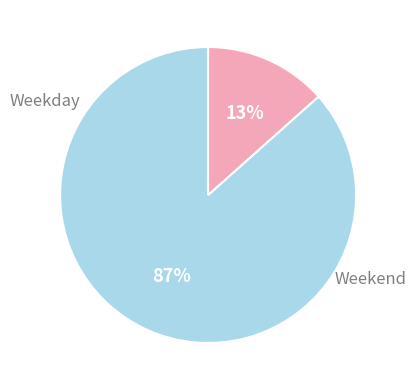

Is there a majority slice in this chart?

Yes